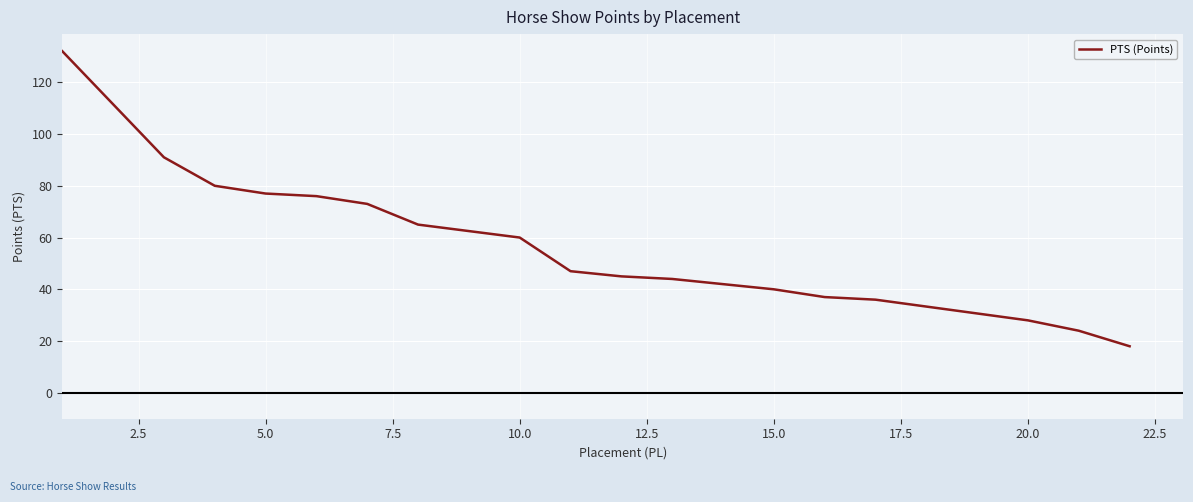

What is the value of the 2nd point from the left?

91